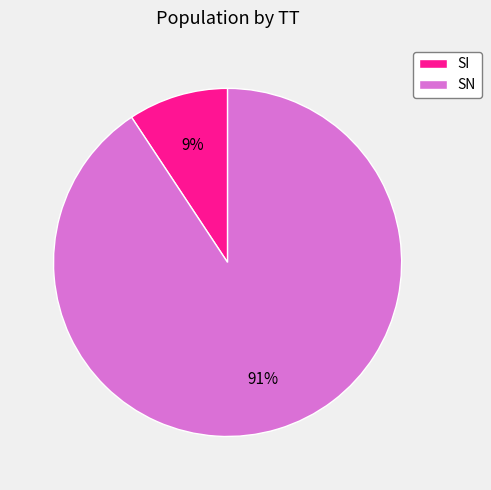

To the nearest percent, what is the combined percentage of SN and SI?

100%